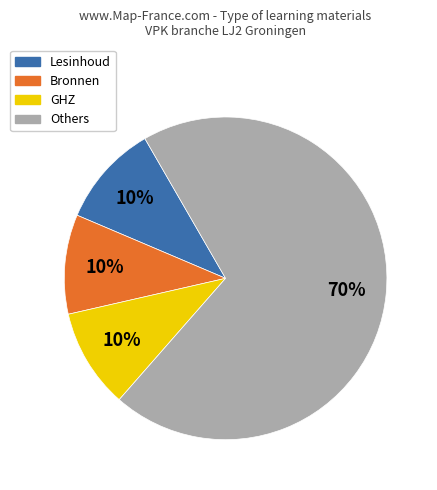

Is there any slice that represents more than half of the pie?

Yes